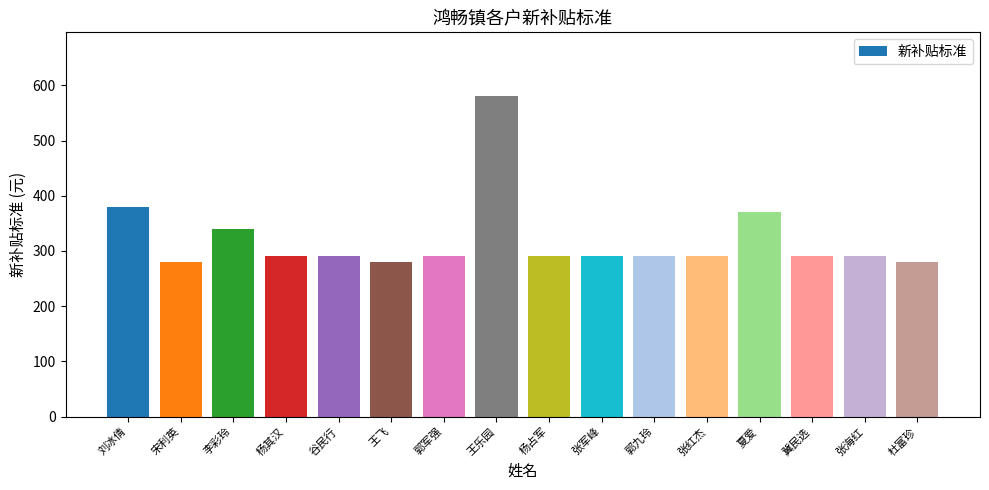

How many categories are shown in the chart?

16